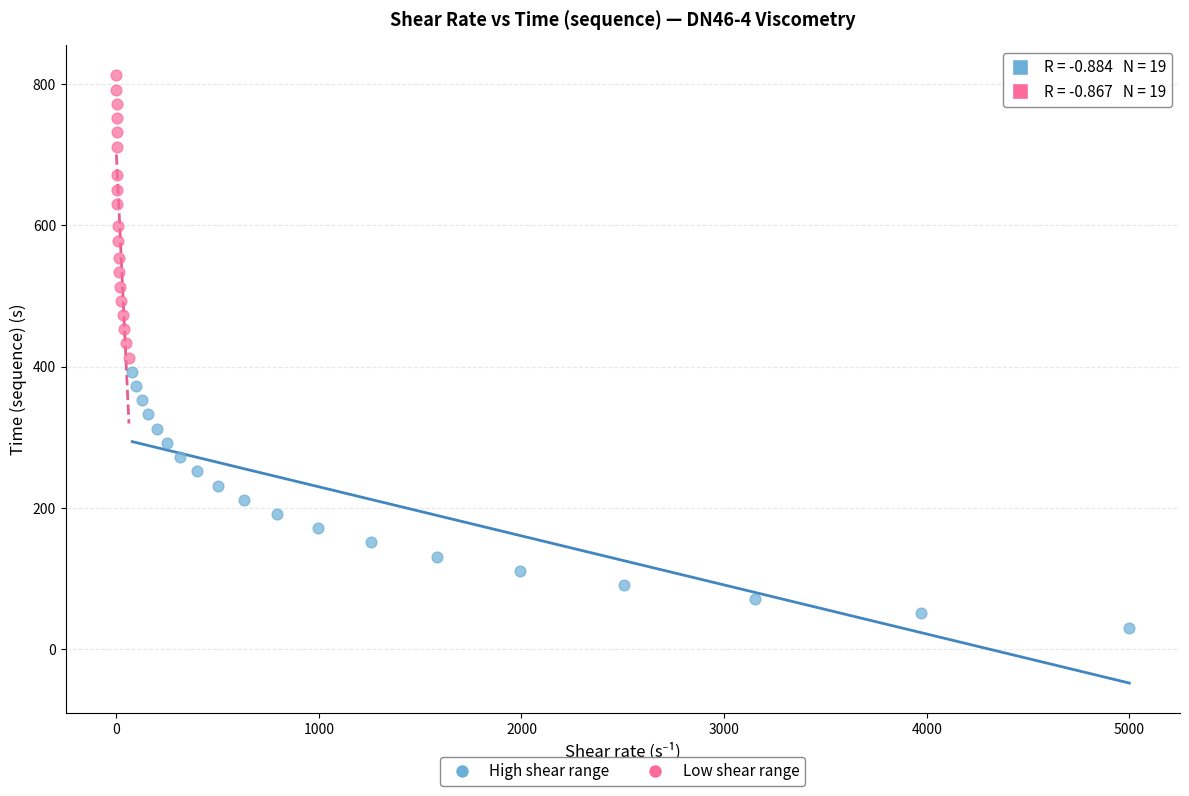

Which series has the largest Y range (max minus min)?

Low shear range